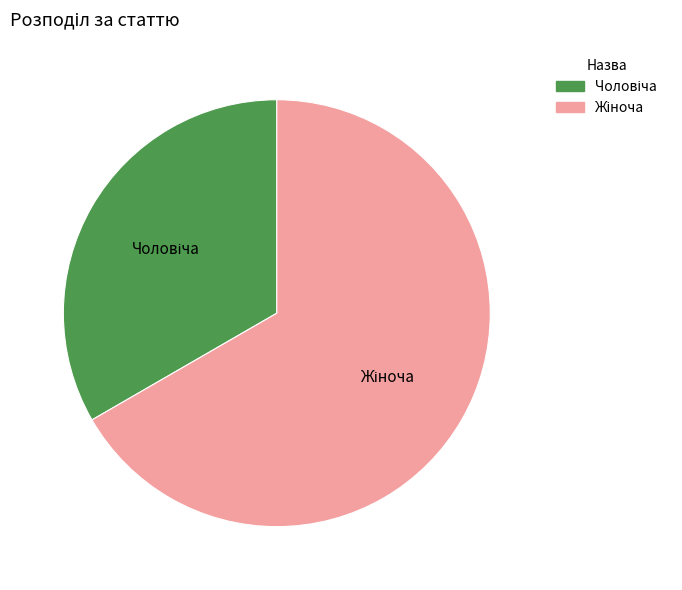

Is there a majority slice in this chart?

Yes